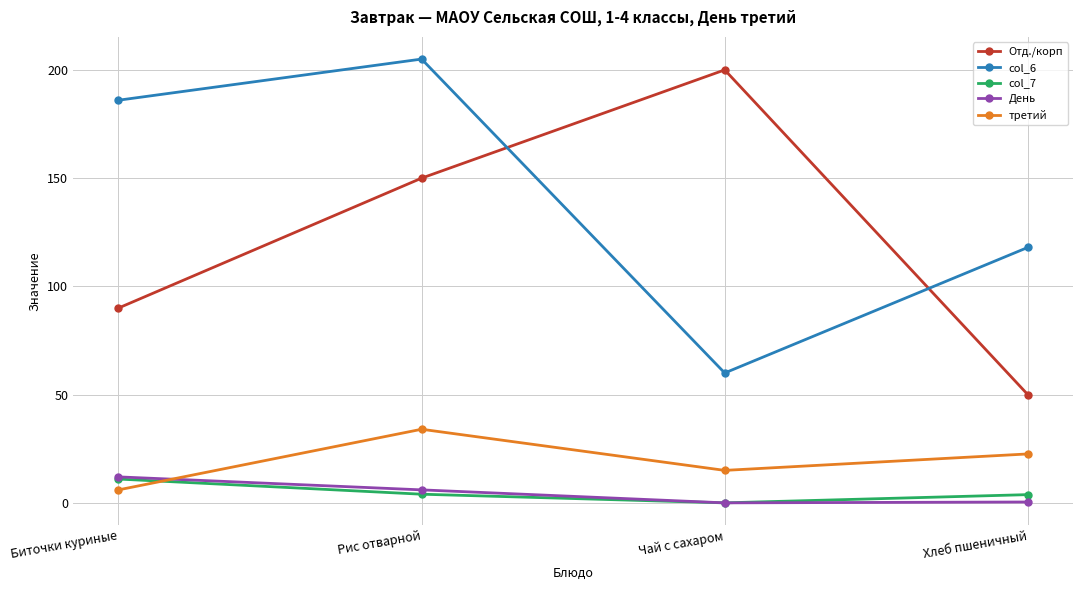

What is the total value across all series at Чай с сахаром?

275.0